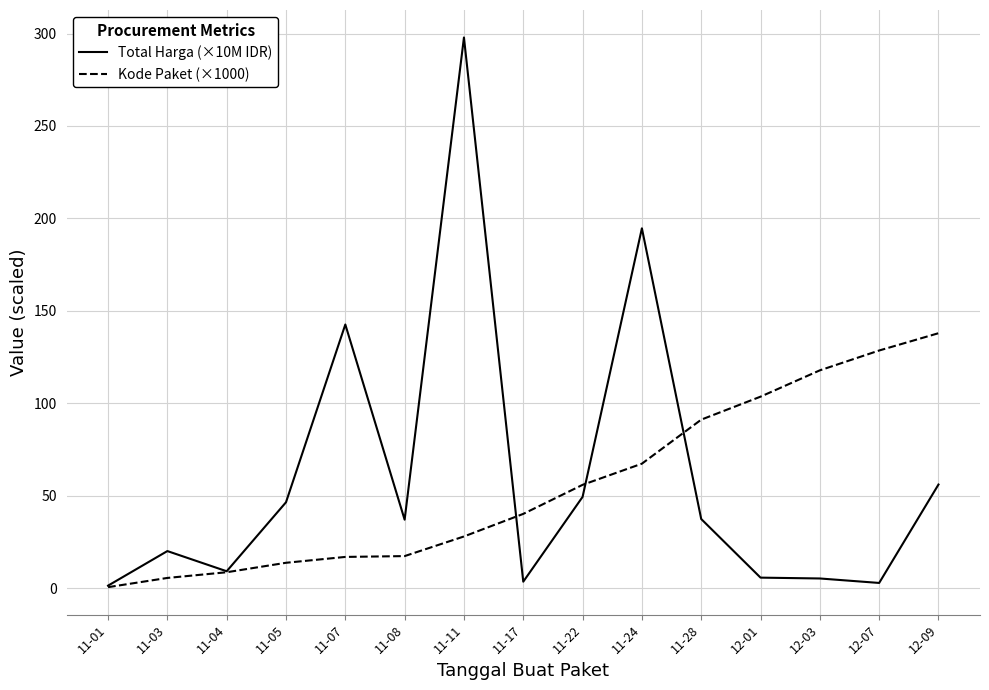

What position from the left is 11-07?

5